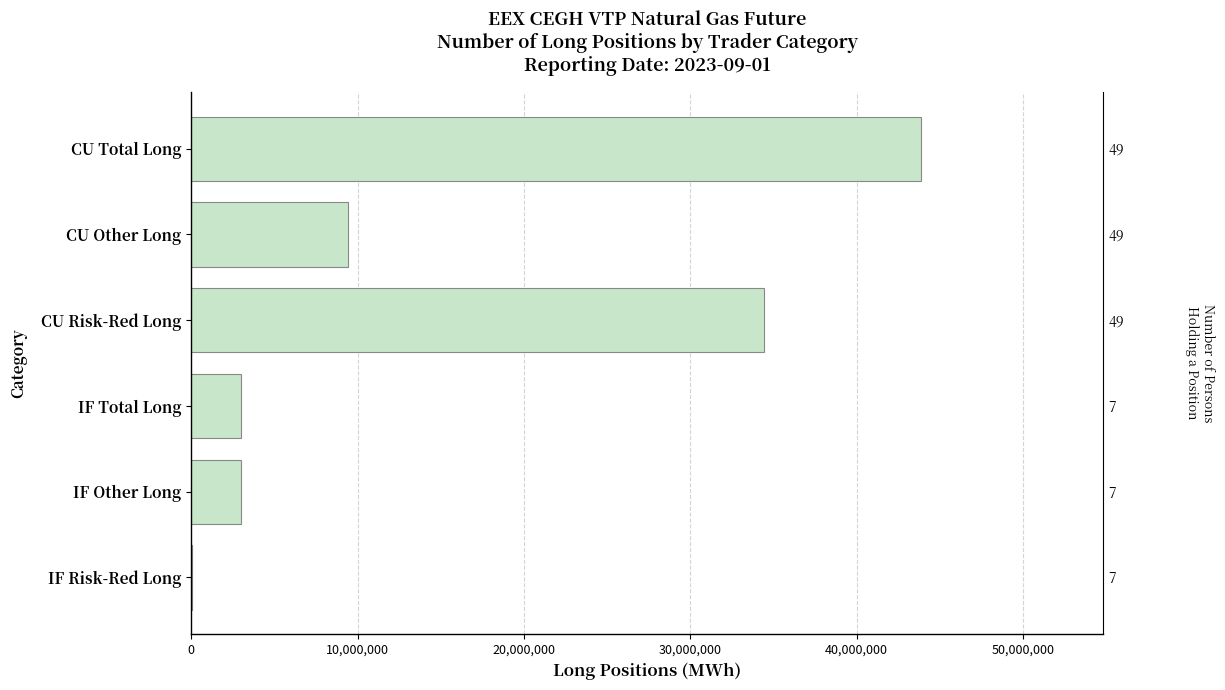

How many distinct data groups are displayed?

1